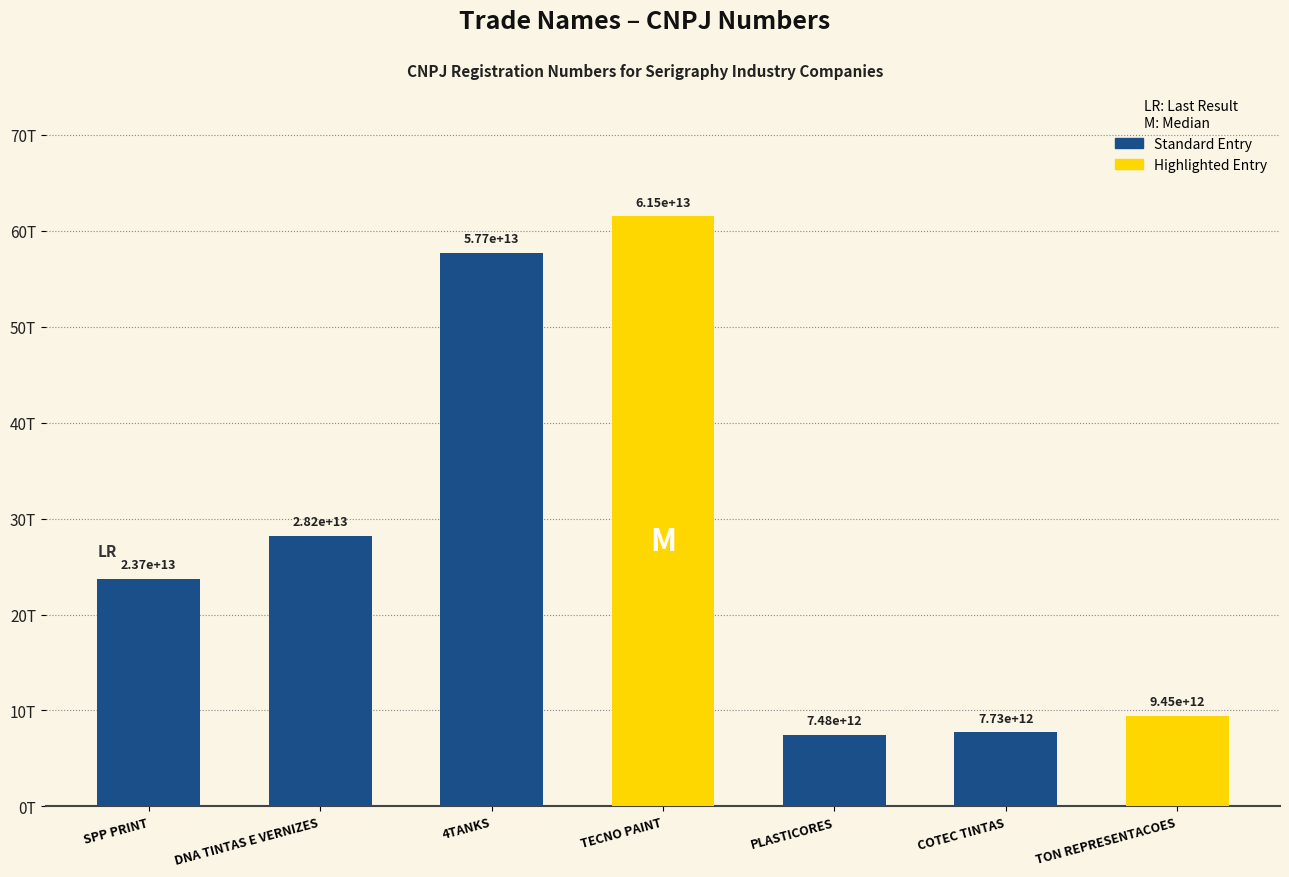

True or false: the data shows 7482529000138 at PLASTICORES.

True